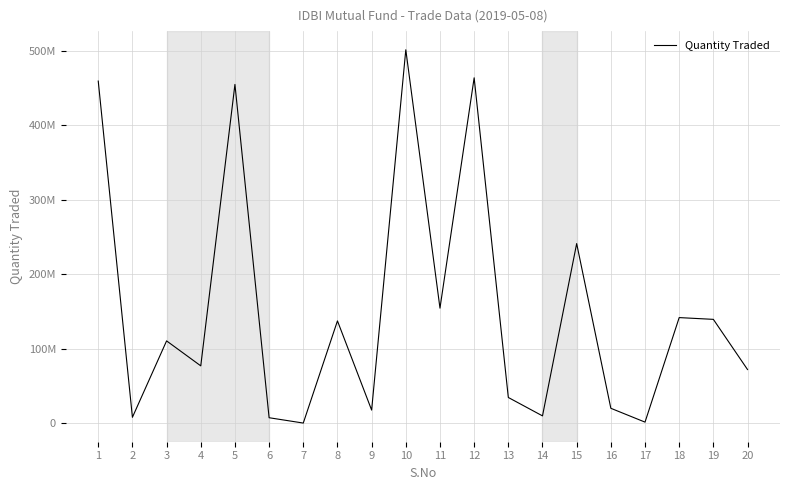

At which category does the chart reach its minimum across all series?

7